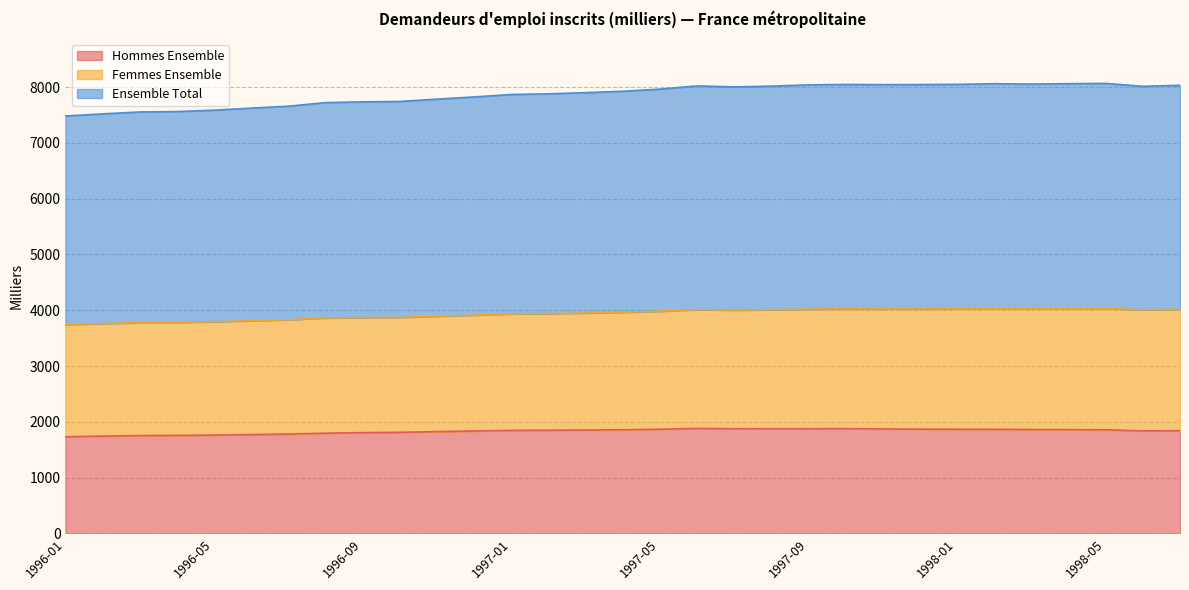

Which series has the widest spread of values?

Ensemble Total